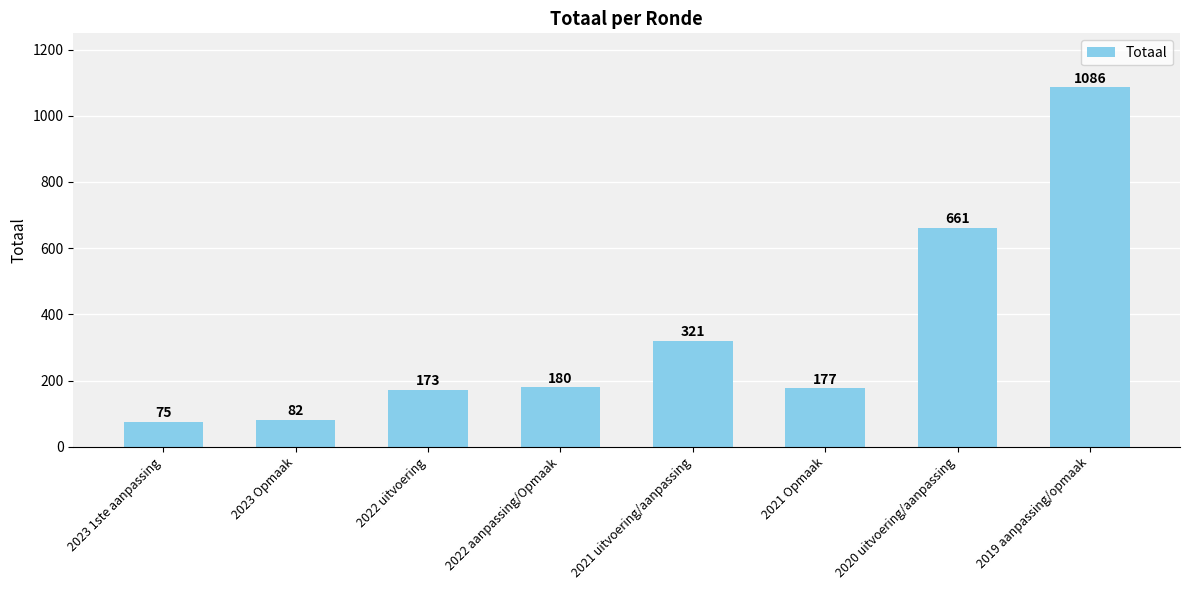

What is the change in value from 2022 uitvoering to 2019 aanpassing/opmaak?

+913